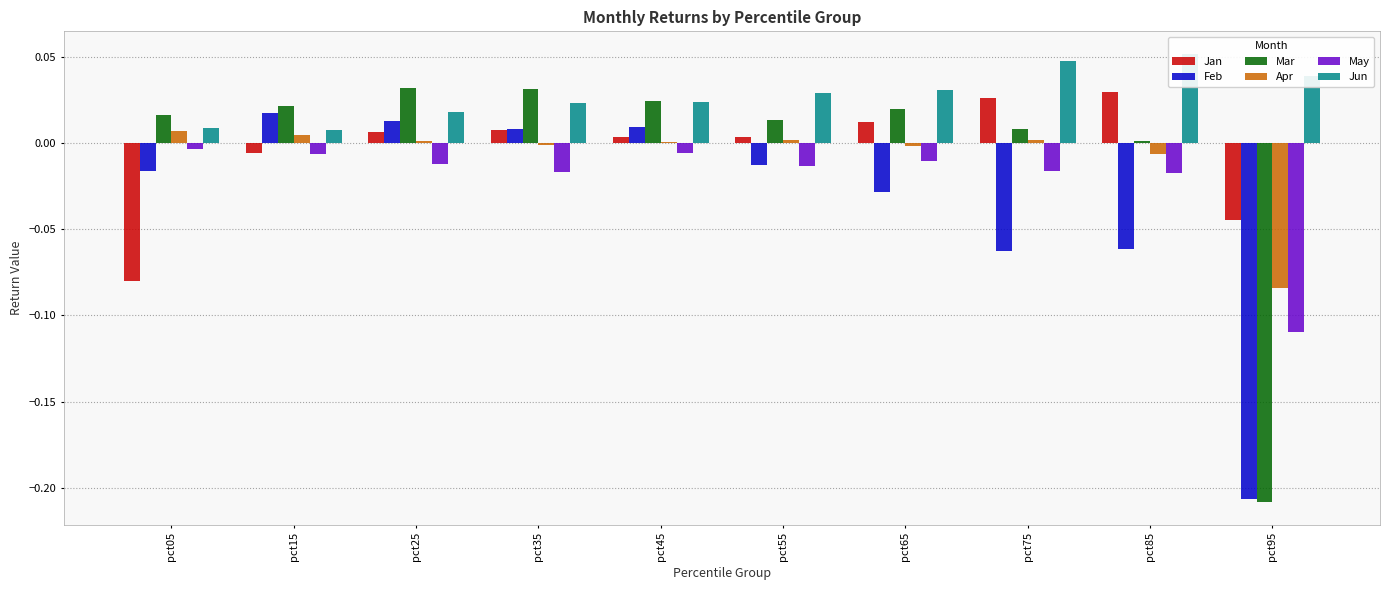

What is the greatest value displayed?

0.1